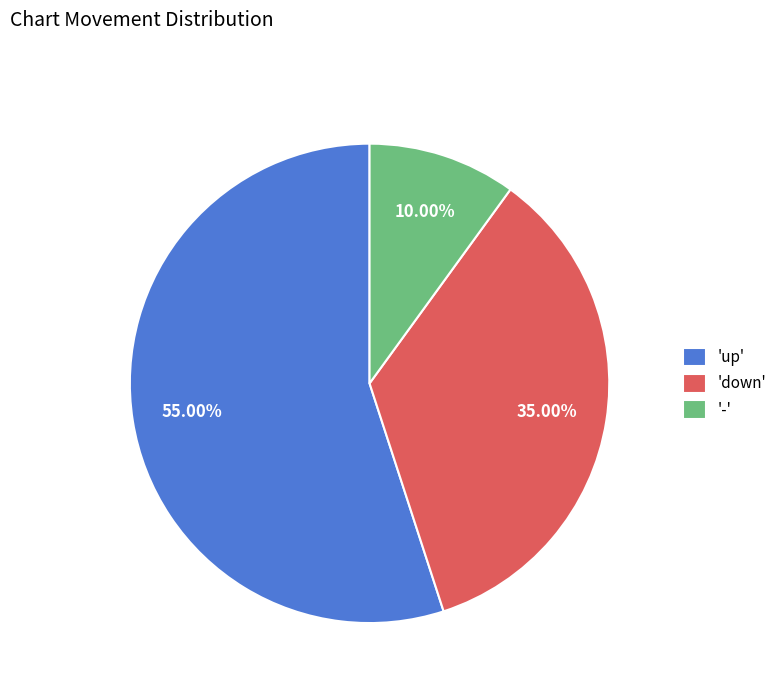

Count the number of slices in the pie.

3